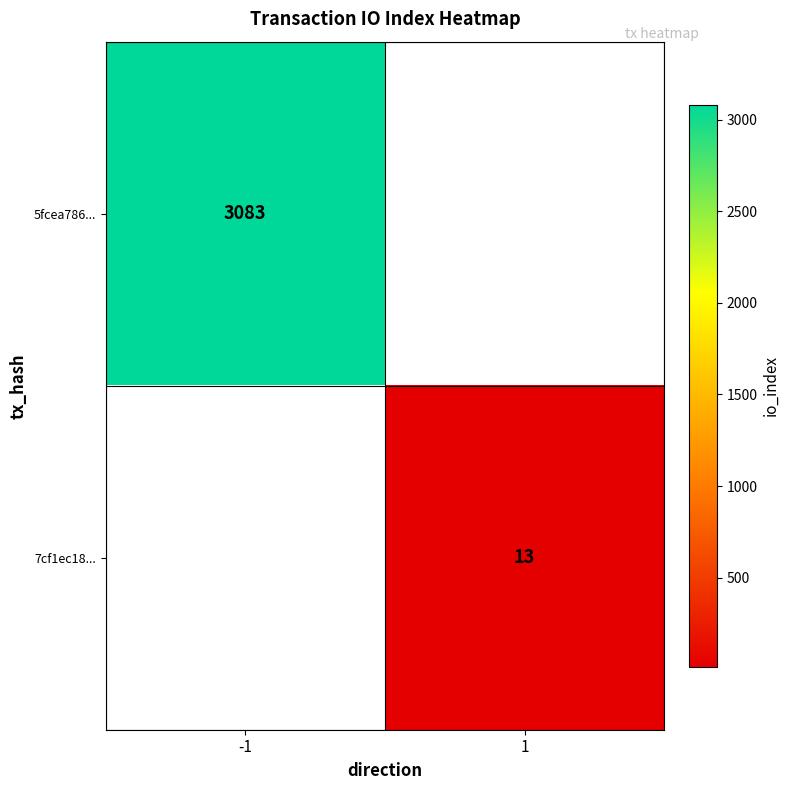

How many distinct data groups are displayed?

2